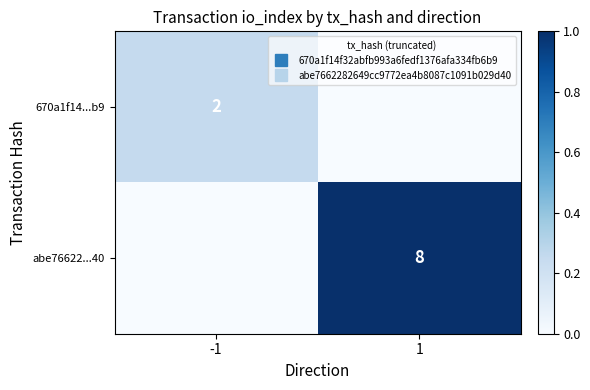

List the series in order of their overall mean, highest first.

abe76622...40, 670a1f14...b9